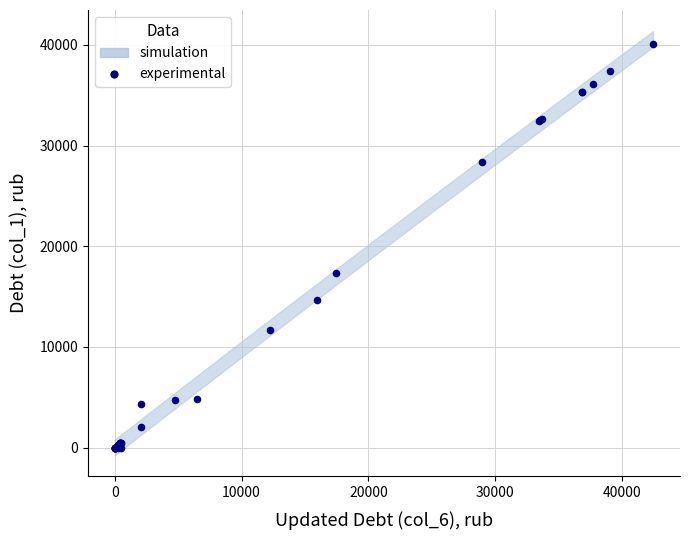

What Y value in the scatter plot is closest to 20035?

17342.6